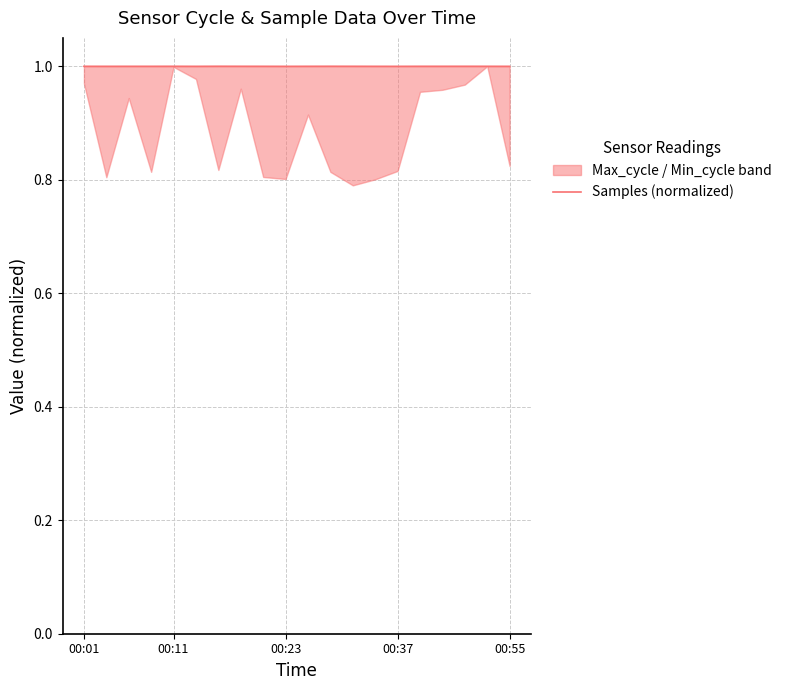

Is it true that Samples (normalized) equals 1.0 at 00:11?

True